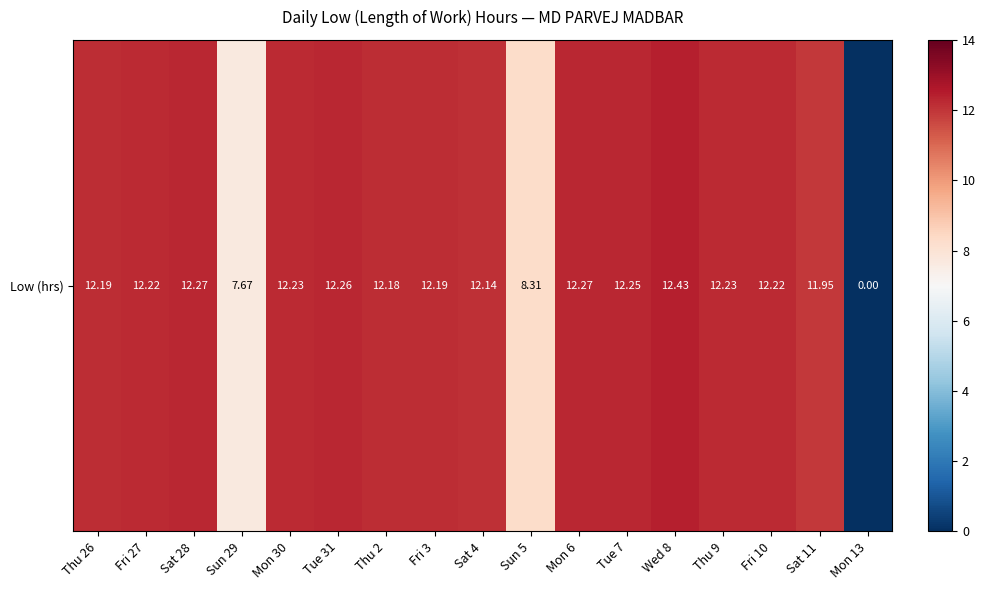

What is the maximum value shown in the chart?

12.4